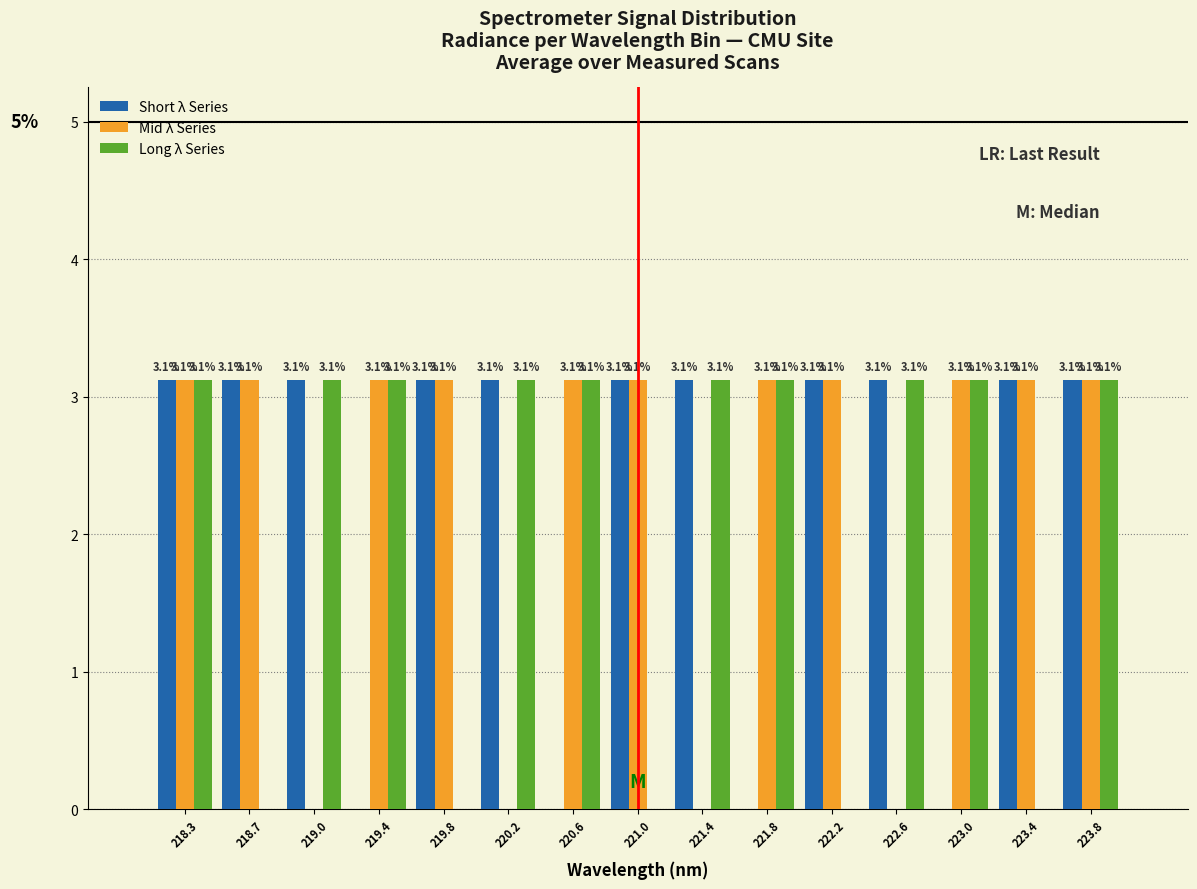

Reading left to right, what are all the values shown in this chart?

Short λ Series: 218.3=3.1	218.7=3.1	219.0=3.1	219.4=0.0	219.8=3.1	220.2=3.1	220.6=0.0	221.0=3.1	221.4=3.1	221.8=0.0	222.2=3.1	222.6=3.1	223.0=0.0	223.4=3.1	223.8=3.1
Mid λ Series: 218.3=3.1	218.7=3.1	219.0=0.0	219.4=3.1	219.8=3.1	220.2=0.0	220.6=3.1	221.0=3.1	221.4=0.0	221.8=3.1	222.2=3.1	222.6=0.0	223.0=3.1	223.4=3.1	223.8=3.1
Long λ Series: 218.3=3.1	218.7=0.0	219.0=3.1	219.4=3.1	219.8=0.0	220.2=3.1	220.6=3.1	221.0=0.0	221.4=3.1	221.8=3.1	222.2=0.0	222.6=3.1	223.0=3.1	223.4=0.0	223.8=3.1